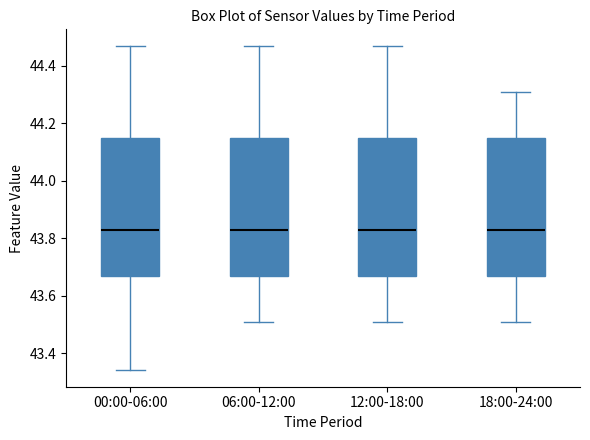

Where is the lower edge of the box for 06:00-12:00 on the y-axis? The values are not printed on the chart, so give them approximately, as read against the axis.

43.68